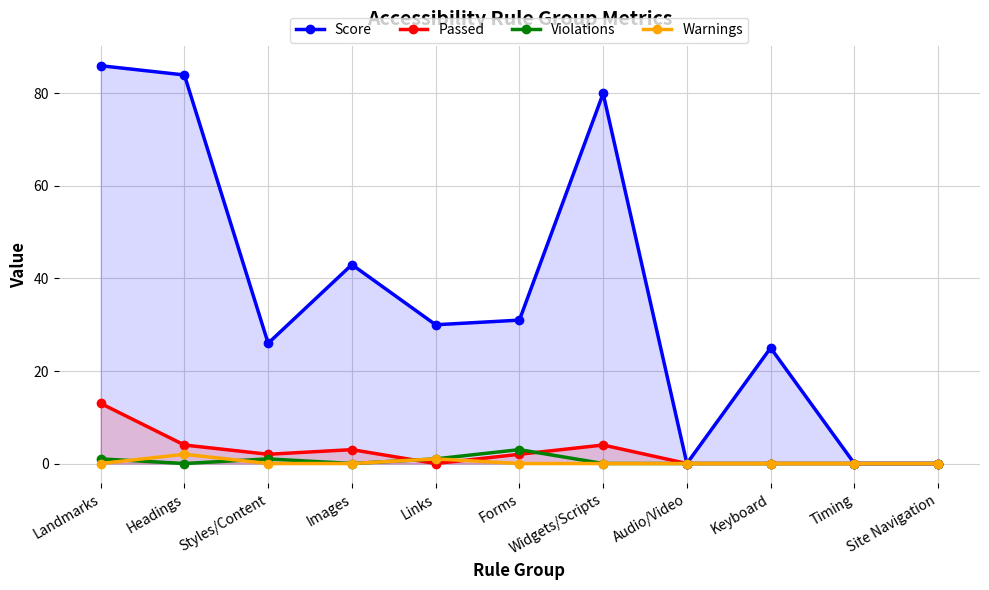

What is the spread (max minus min) of values at Widgets/Scripts?

80